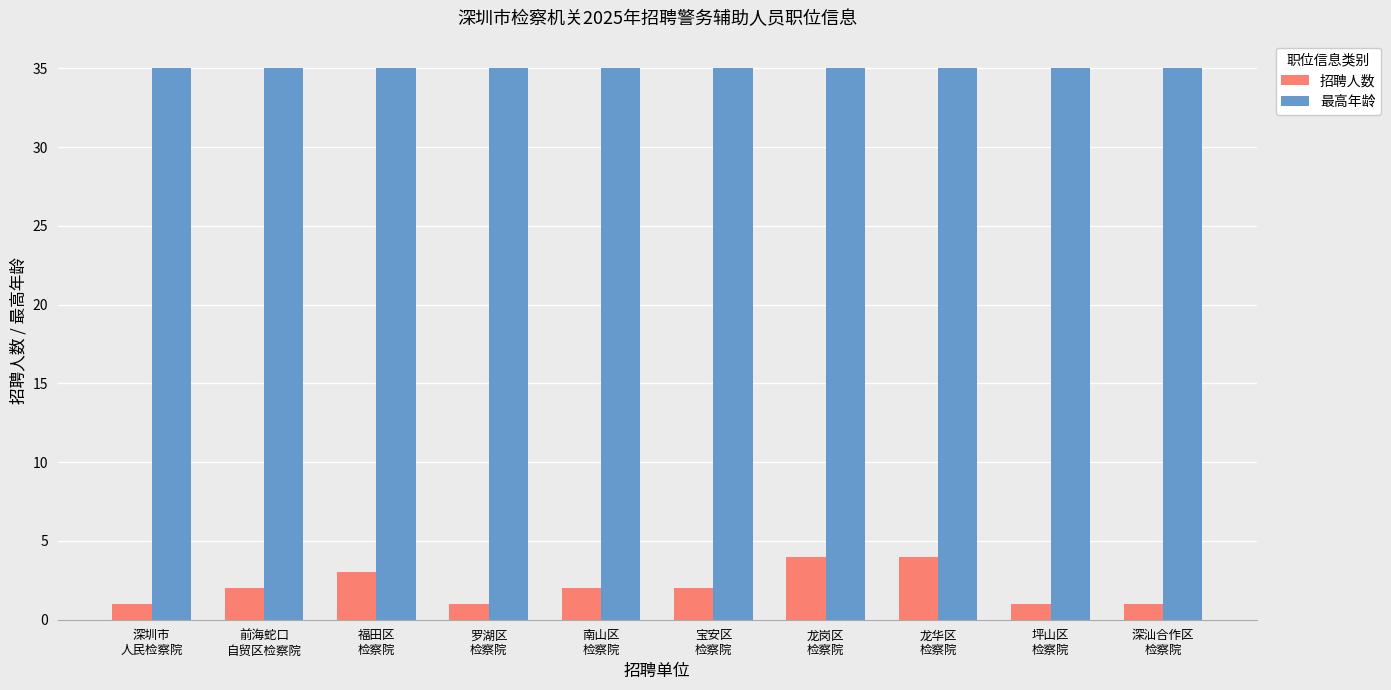

How many bars are there in each group?

2